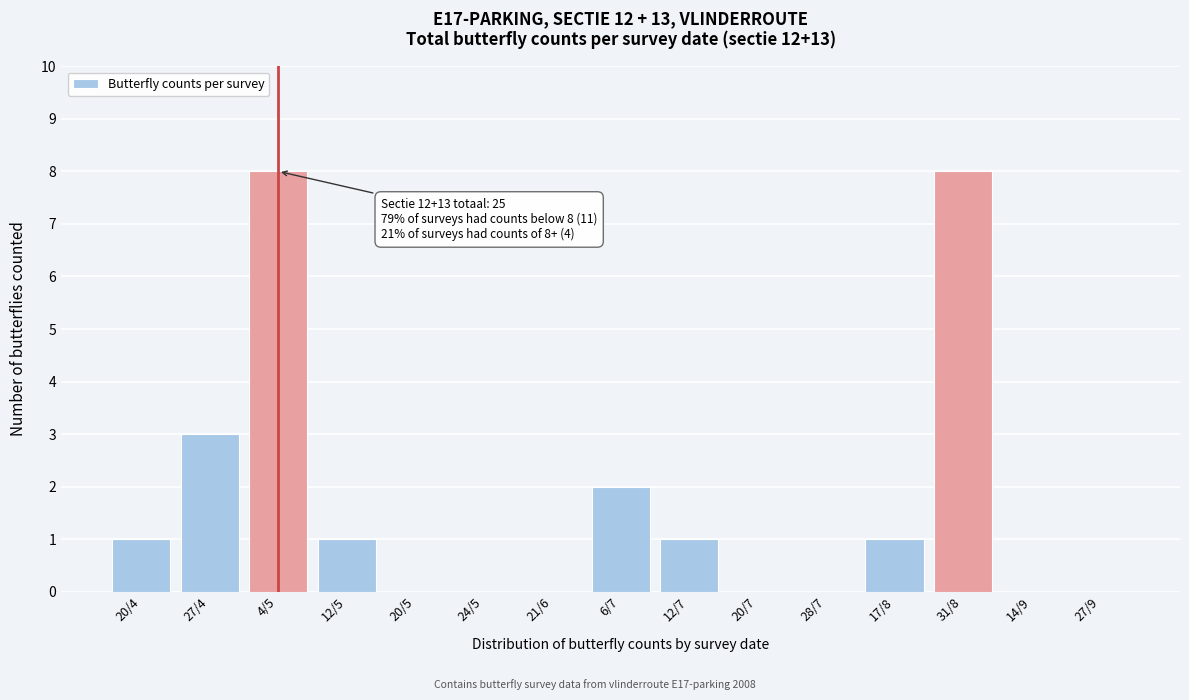

Reading left to right, transcribe all the data shown in this chart.

20/4=1	27/4=3	4/5=8	12/5=1	20/5=0	24/5=0	21/6=0	6/7=2	12/7=1	20/7=0	28/7=0	17/8=1	31/8=8	14/9=0	27/9=0